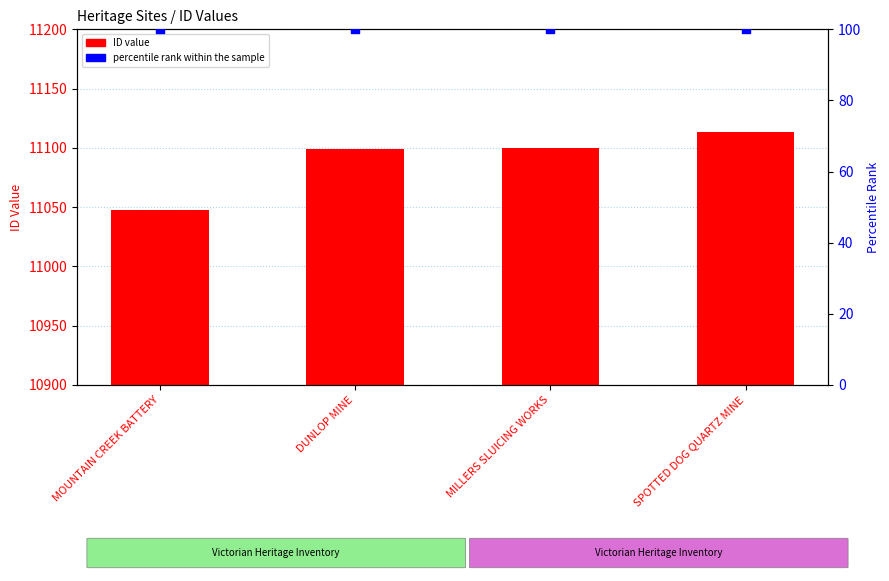

At which category is the sum across all series the highest?

SPOTTED DOG QUARTZ MINE